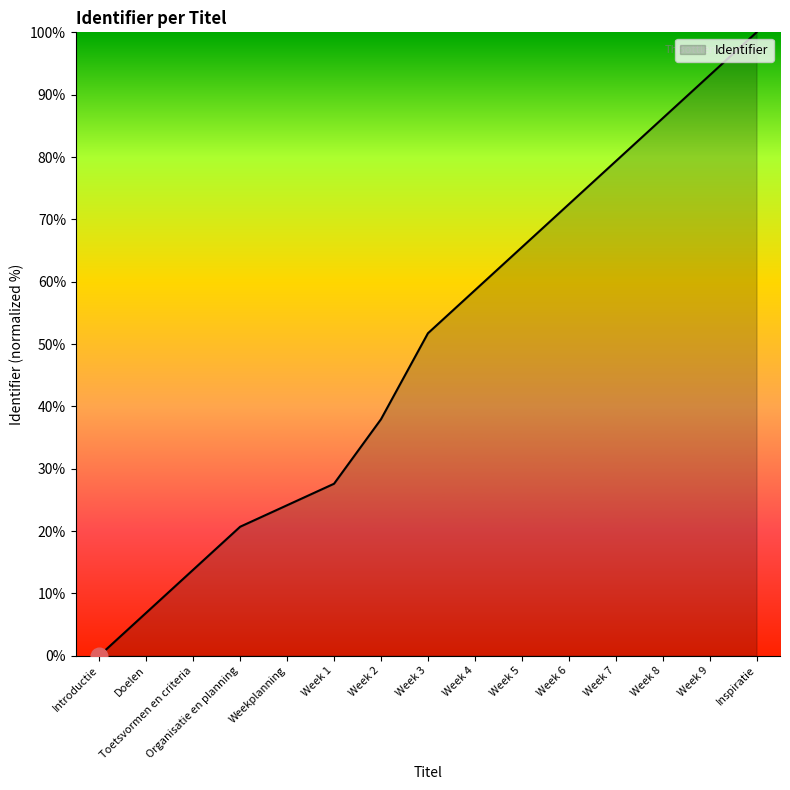

True or false: the data has more than 1 interior local peaks.

False